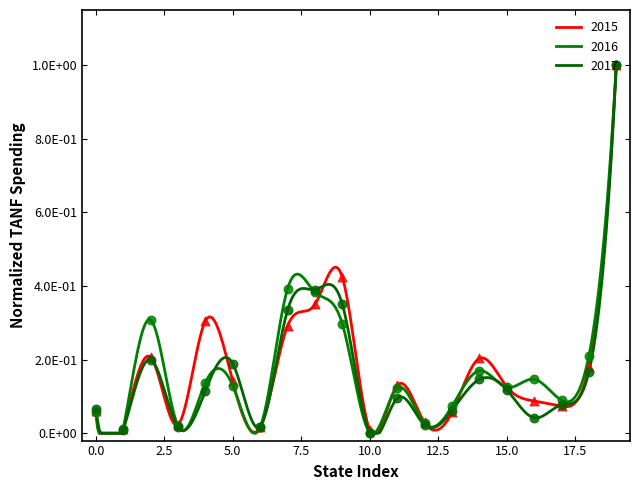

What are all the series names shown in the legend?

2015, 2016, 2017